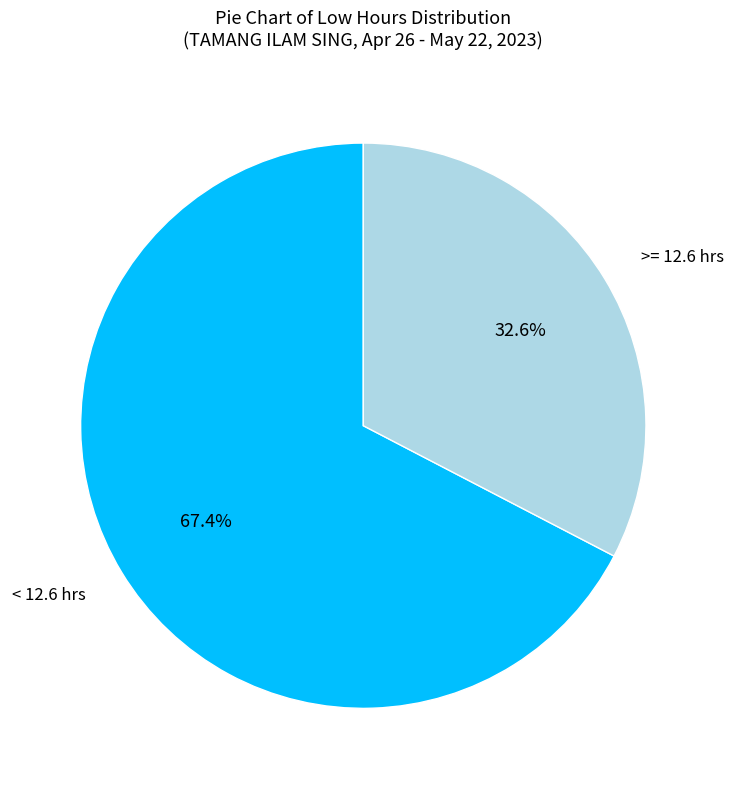

Does any single category account for the majority?

Yes